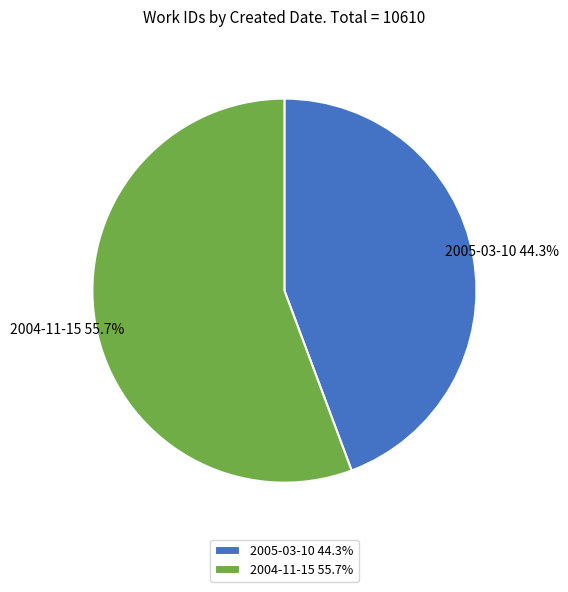

Which has a higher value, 2005-03-10 or 2004-11-15?

2004-11-15